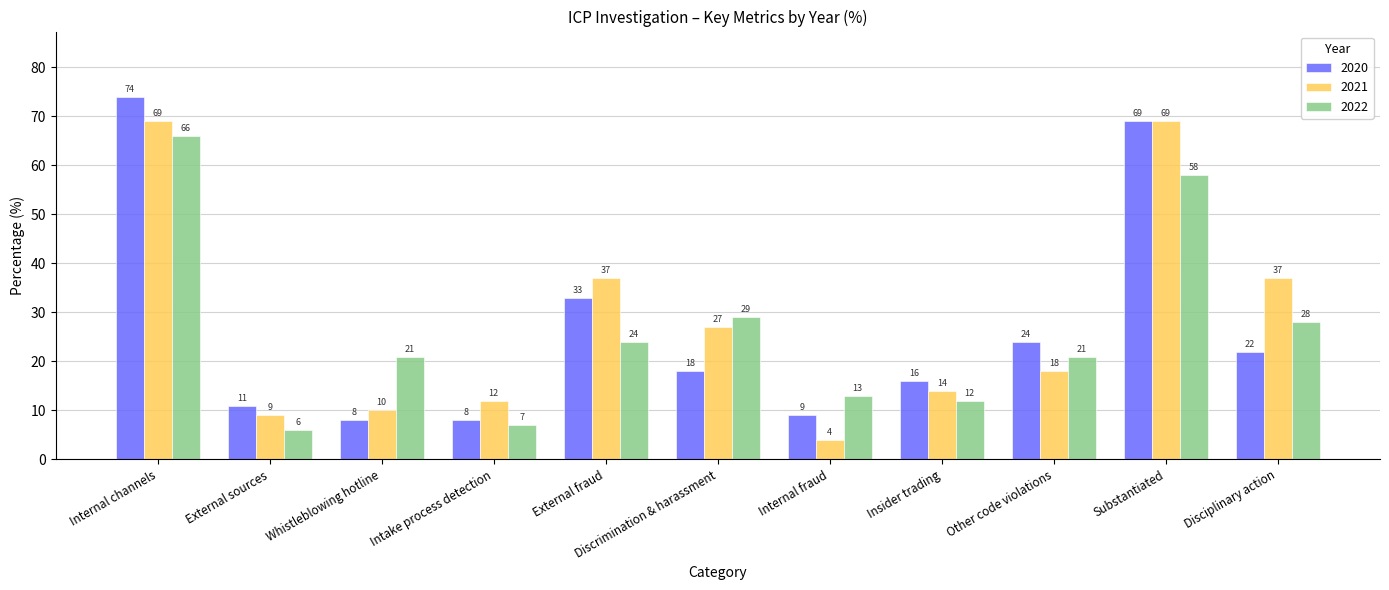

How many bars are there in total?

33